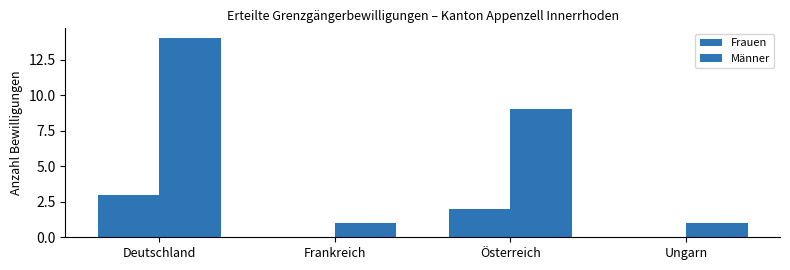

True or false: Männer has a value of 1 at Frankreich.

True